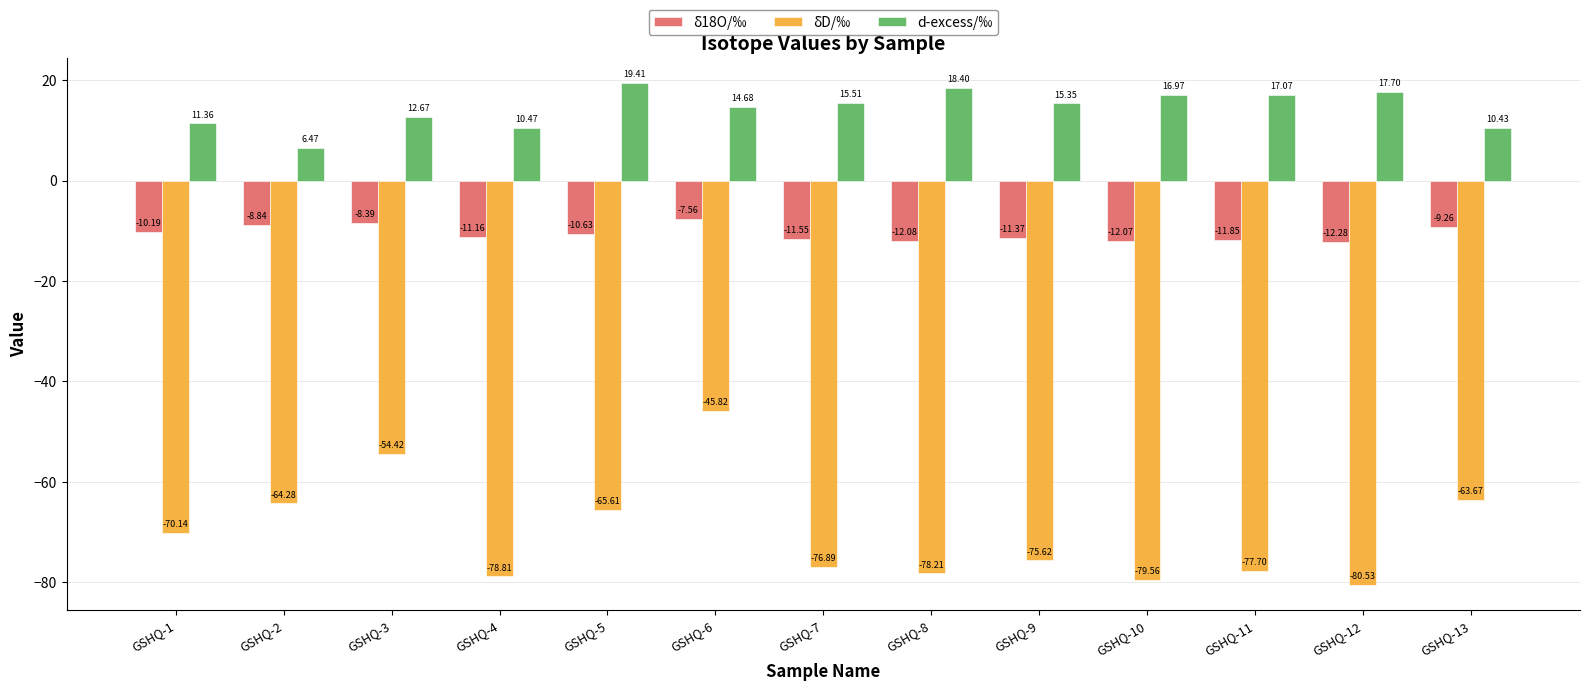

List the series in order of their overall mean, lowest first.

δD/‰, δ18O/‰, d-excess/‰